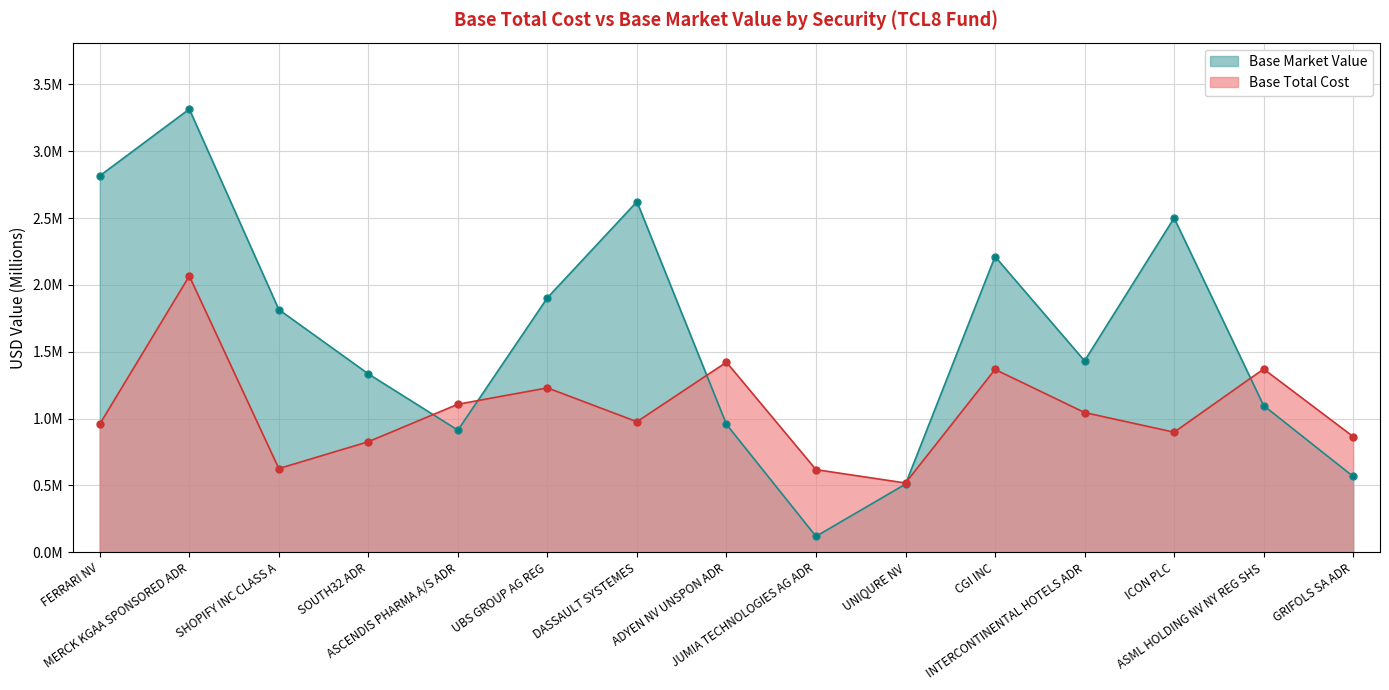

True or false: Base Market Value has more than 2 points higher than both neighbors.

True